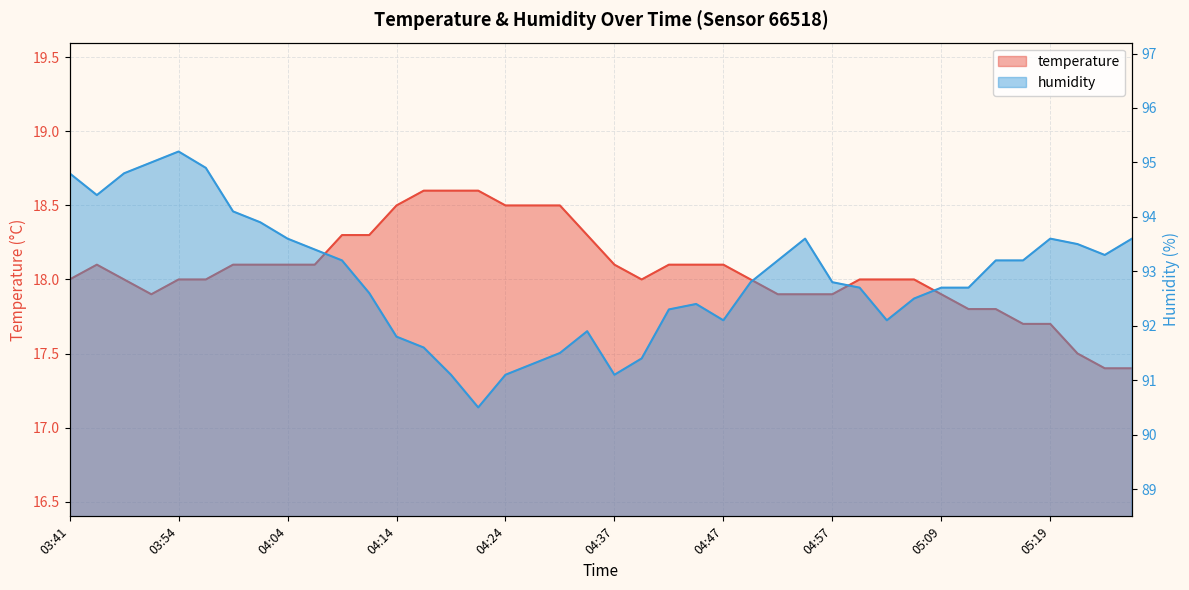

Reading left to right, list all the values displayed in this chart.

temperature: 18.0	18.1	18.0	17.9	18.0	18.0	18.1	18.1	18.1	18.1	18.3	18.3	18.5	18.6	18.6	18.6	18.5	18.5	18.5	18.3	18.1	18.0	18.1	18.1	18.1	18.0	17.9	17.9	17.9	18.0	18.0	18.0	17.9	17.8	17.8	17.7	17.7	17.5	17.4	17.4
humidity: 94.8	94.4	94.8	95.0	95.2	94.9	94.1	93.9	93.6	93.4	93.2	92.6	91.8	91.6	91.1	90.5	91.1	91.3	91.5	91.9	91.1	91.4	92.3	92.4	92.1	92.8	93.2	93.6	92.8	92.7	92.1	92.5	92.7	92.7	93.2	93.2	93.6	93.5	93.3	93.6